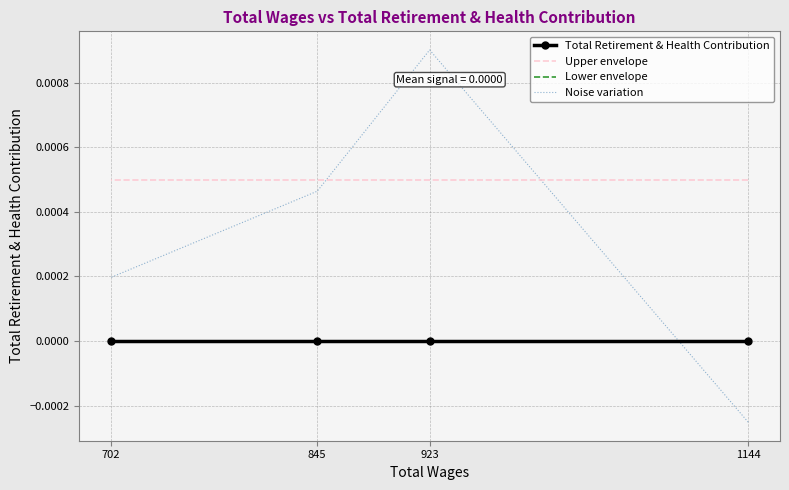

Where do Lower envelope and Noise variation first cross each other?

1144 and 923